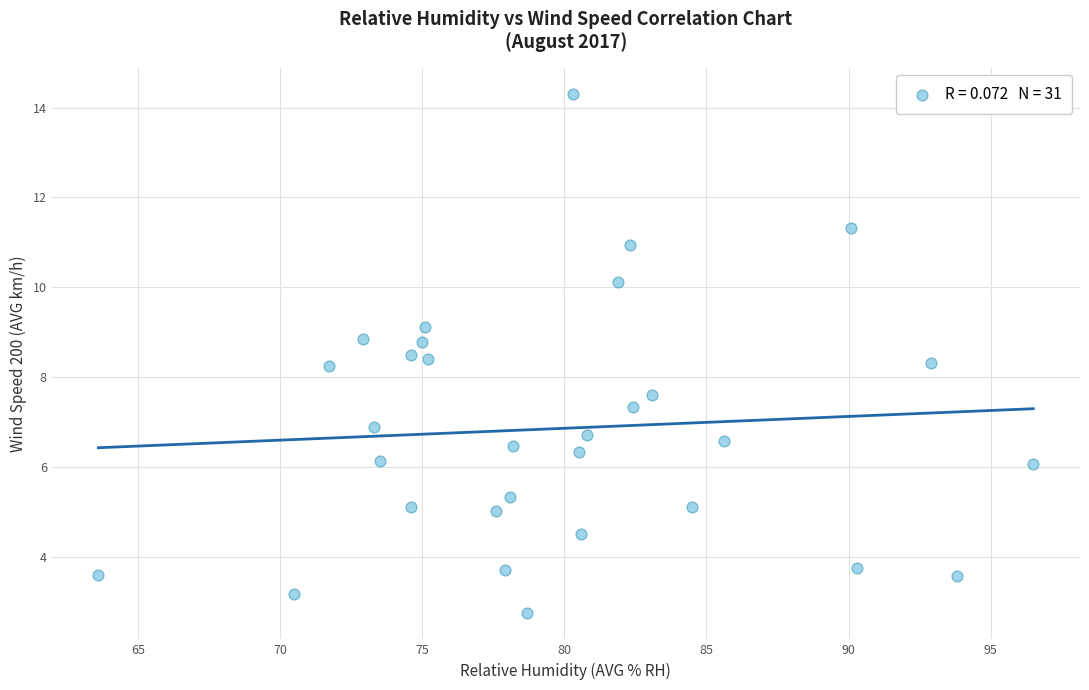

What is the range of Y values (max minus min)?

11.6